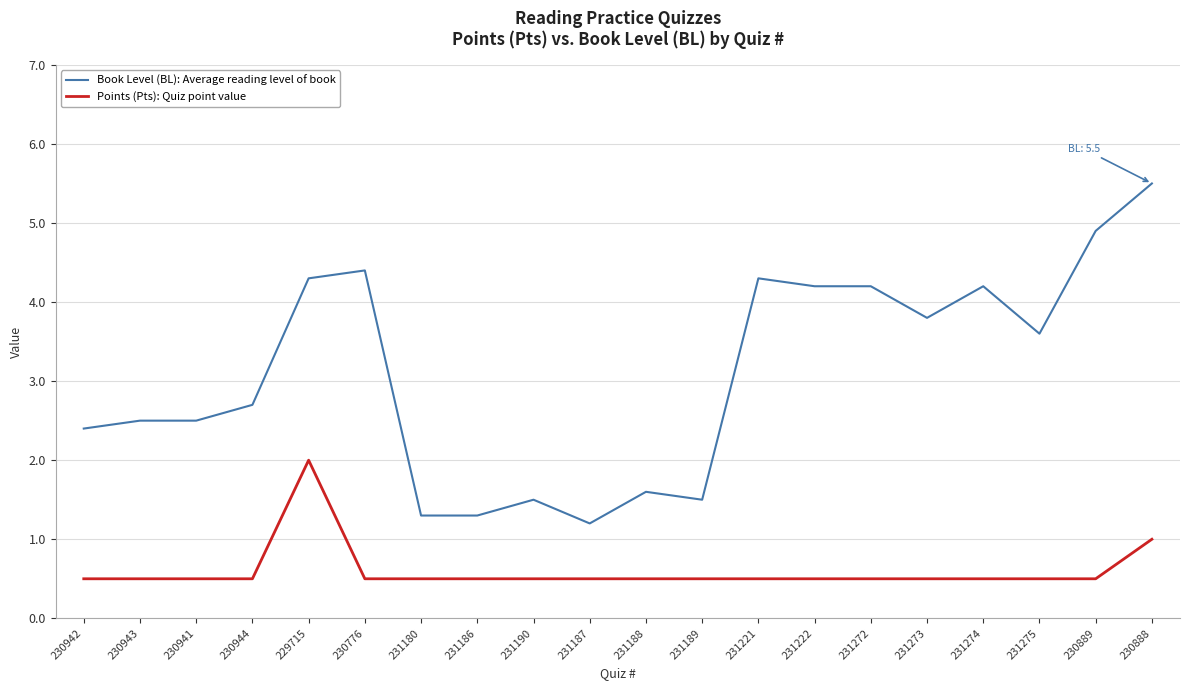

At which category does the chart reach its peak across all series?

230888